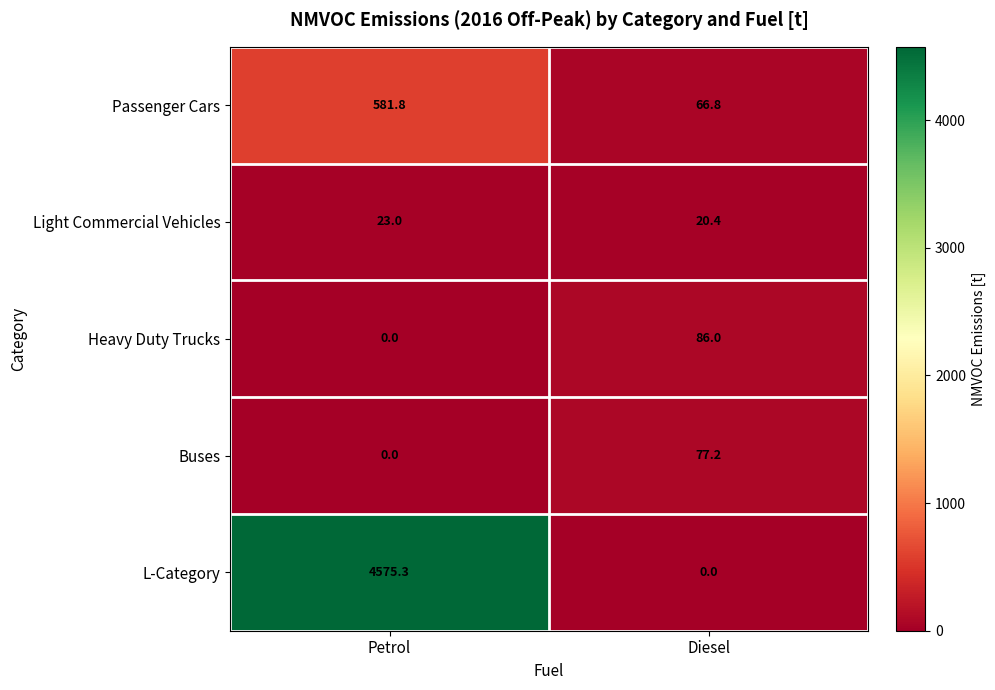

What is the greatest value displayed?

4575.3